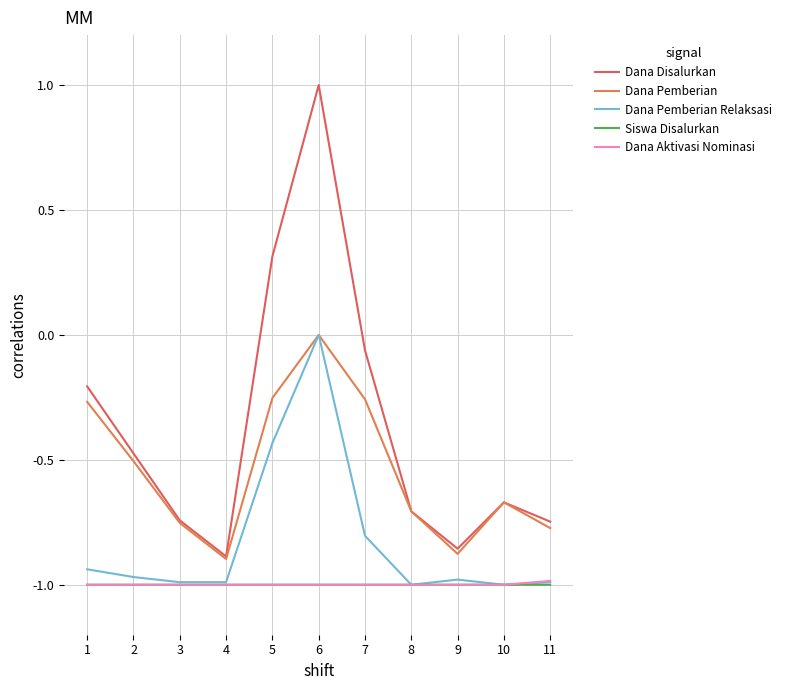

True or false: Dana Disalurkan and Dana Pemberian intersect in this chart.

False